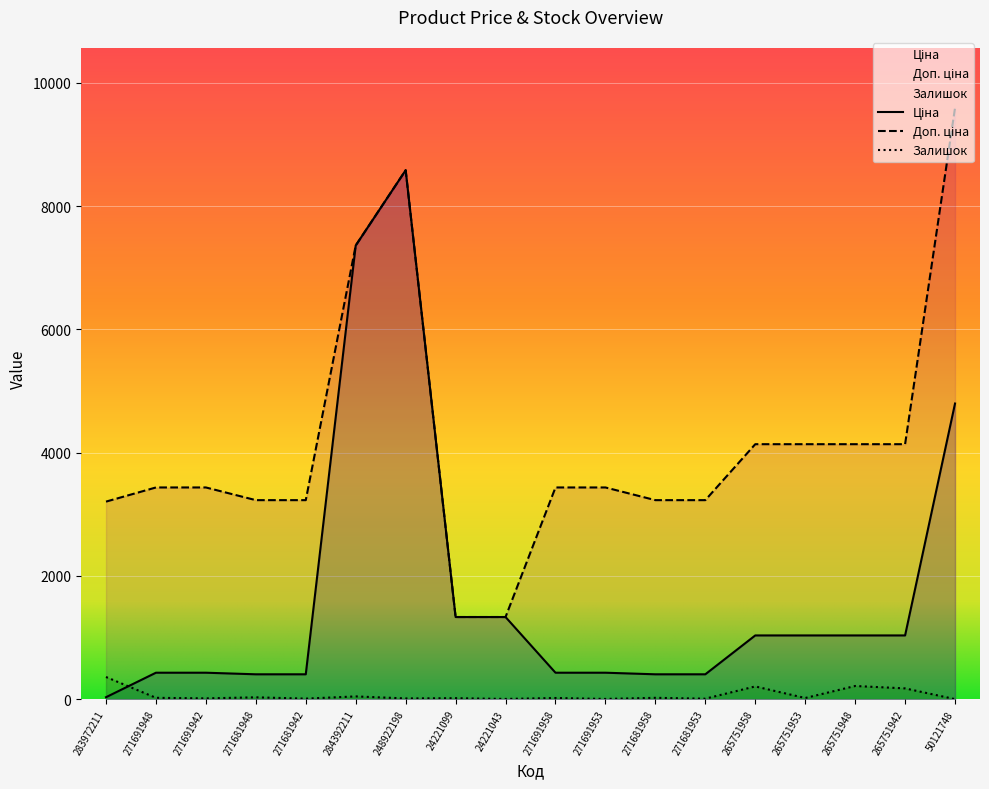

List the labels in order of Ціна value, largest first.

248922198, 284392211, 50121748, 24221099, 24221043, 265751958, 265751953, 265751948, 265751942, 271691948, 271691942, 271691958, 271691953, 271681948, 271681942, 271681958, 271681953, 283972211